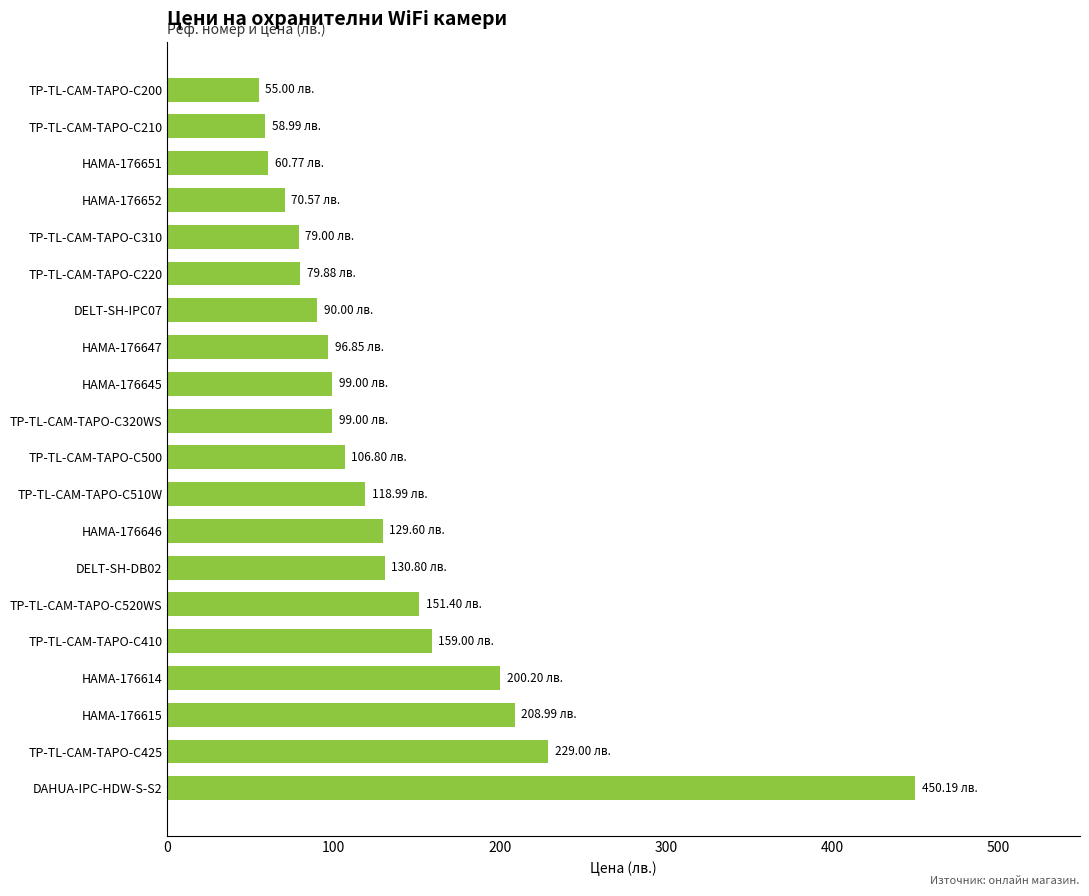

What is the average value?

133.7